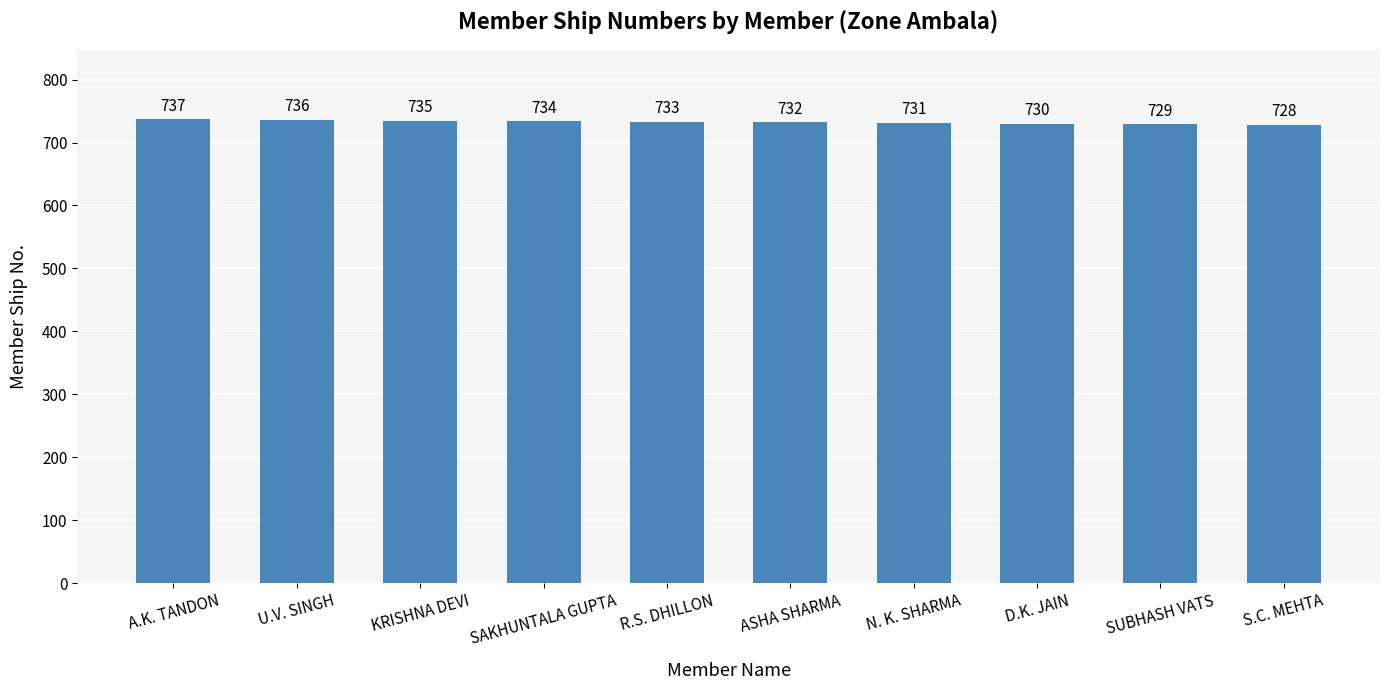

Between A.K. TANDON and N. K. SHARMA, which is larger?

A.K. TANDON